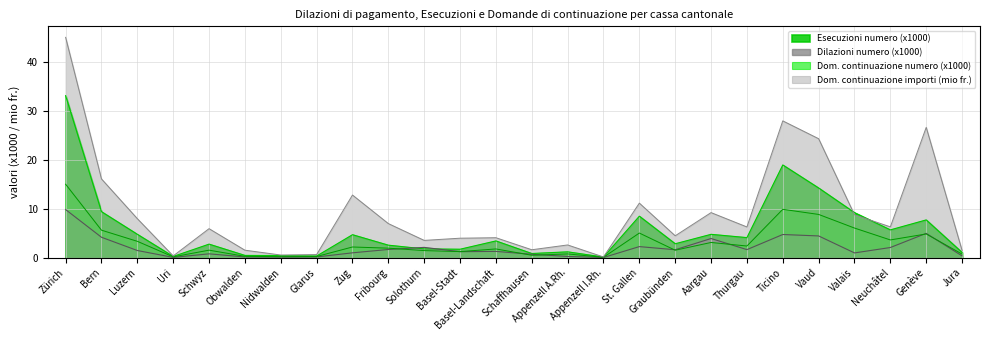

Where is Domande continuazione (numero) nearest to the value 7?

Valais